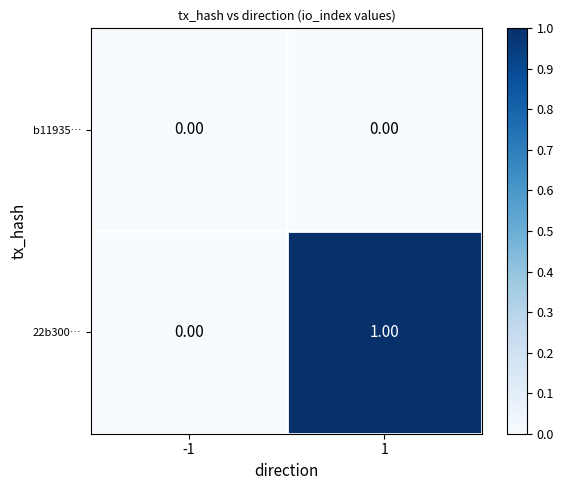

Which series has the largest range (max minus min)?

22b300…